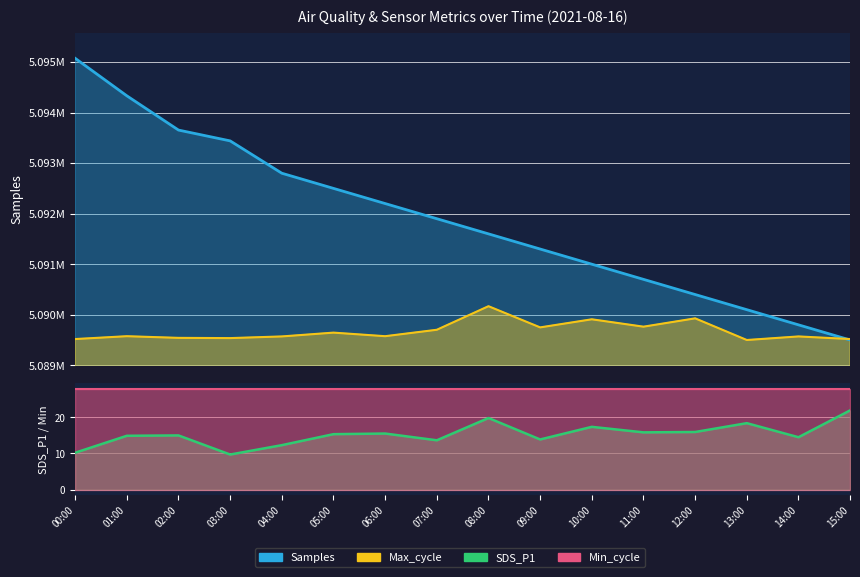

At which category is the sum across all series the highest?

00:00